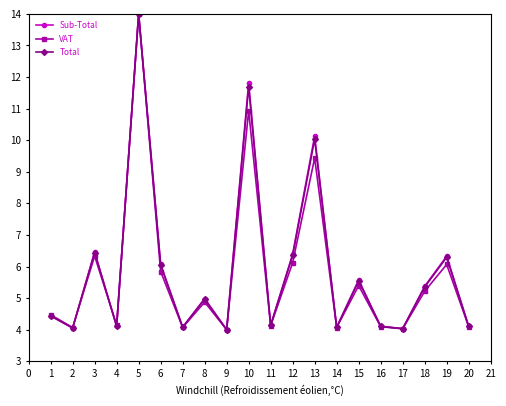

What is the total value across all series at 15?

16.5